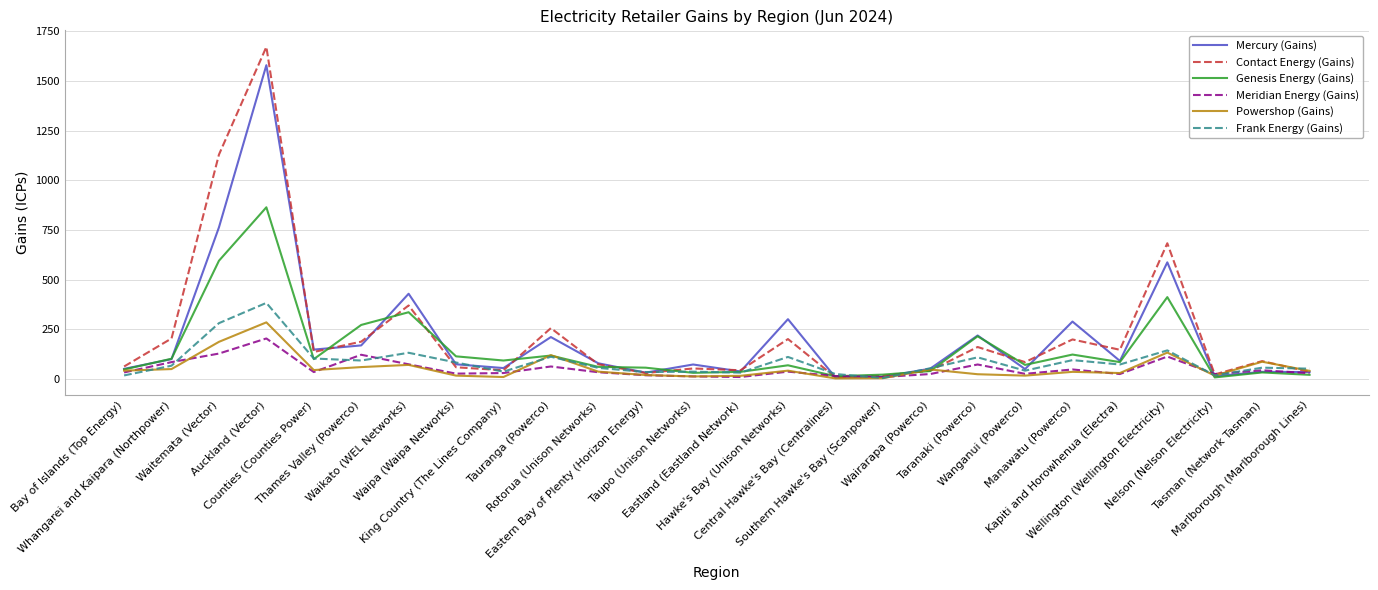

Where is the first local minimum for Genesis Energy (Gains)?

Counties (Counties Power)